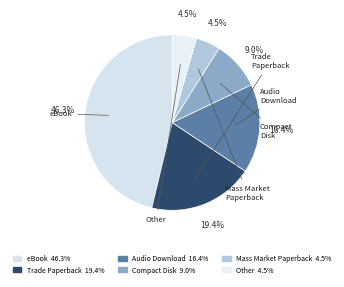

Rank the categories by value from highest to lowest.

eBook, Trade Paperback, Audio Download, Compact Disk, Mass Market Paperback, Other